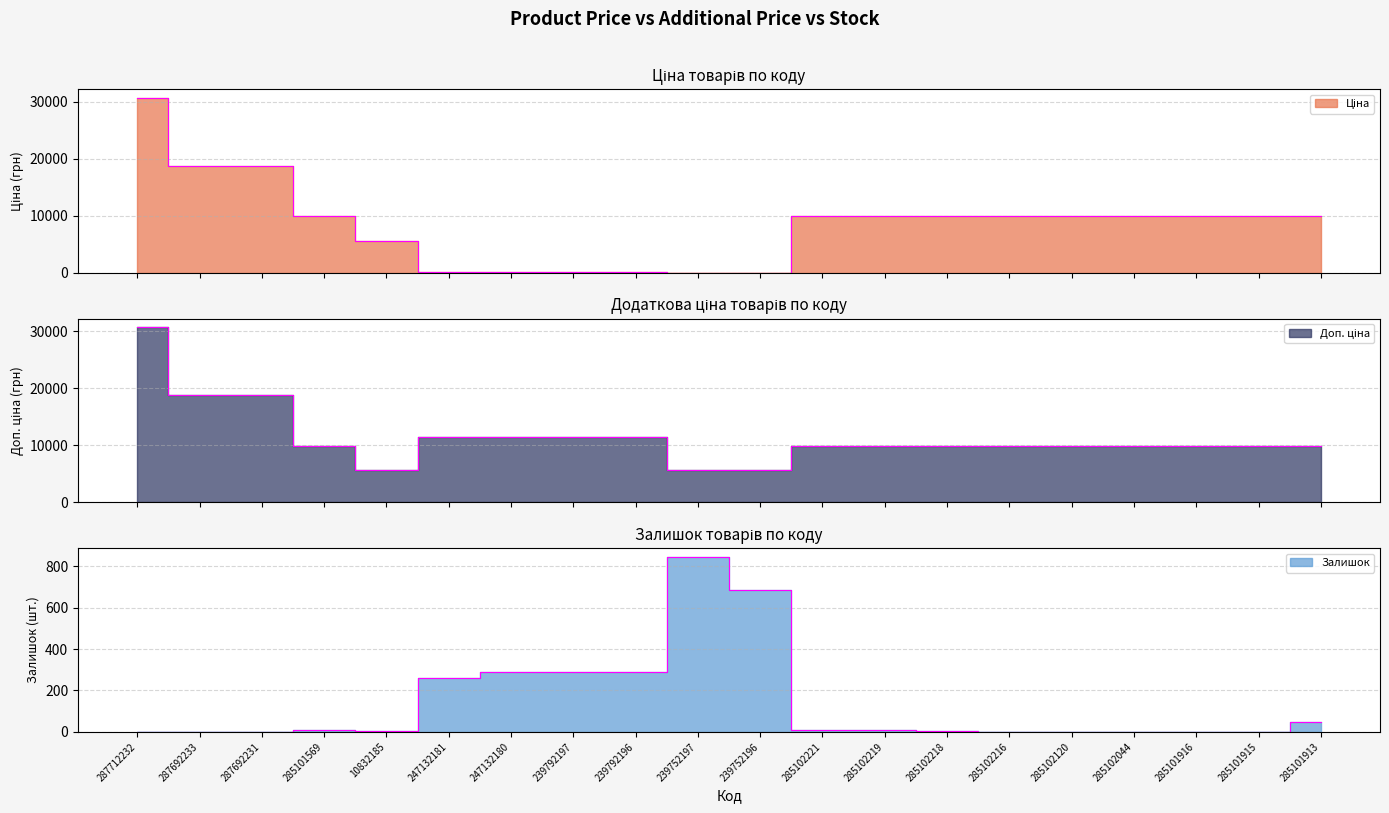

The Залишок series shows 68.7 at 285101913. True or false?

False